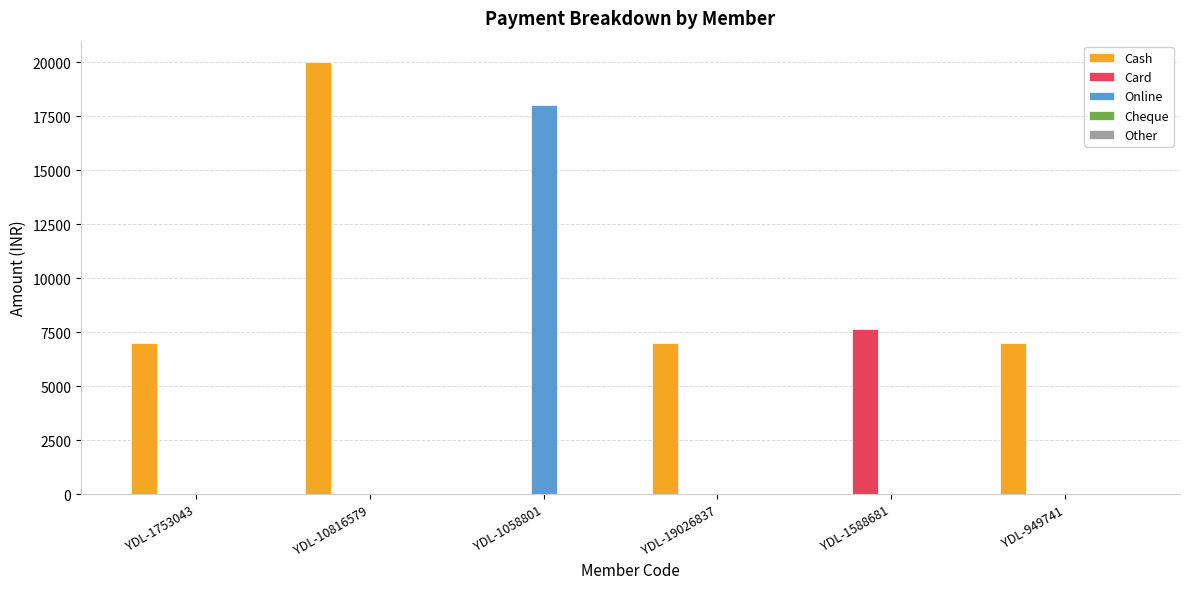

What is the spread (max minus min) of values at YDL-19026837?

7000